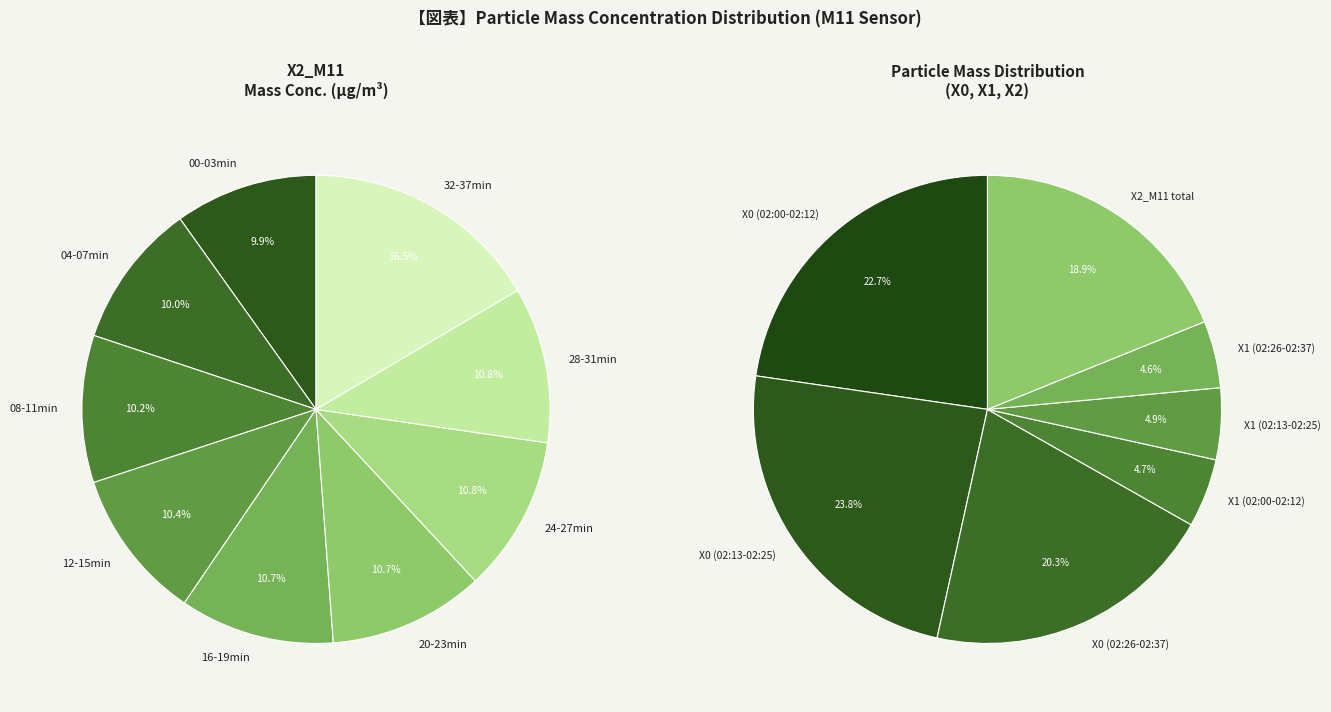

True or false: 33 accounts for 1% of the total.

False